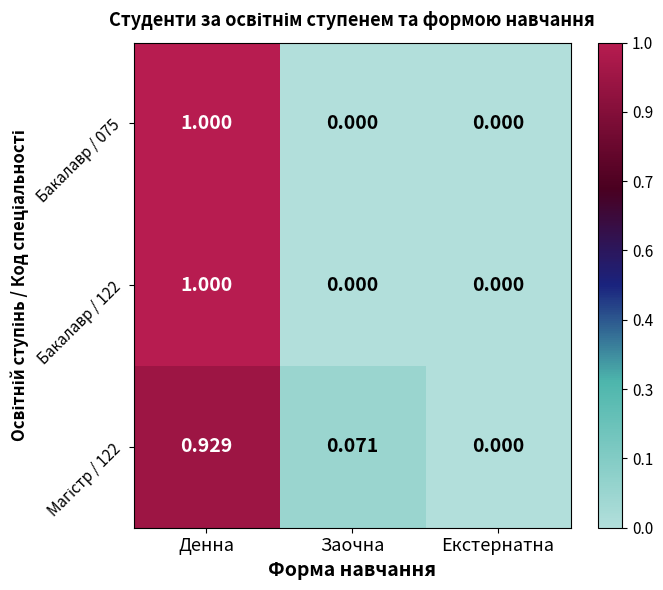

Which category has the highest value across all series?

Денна